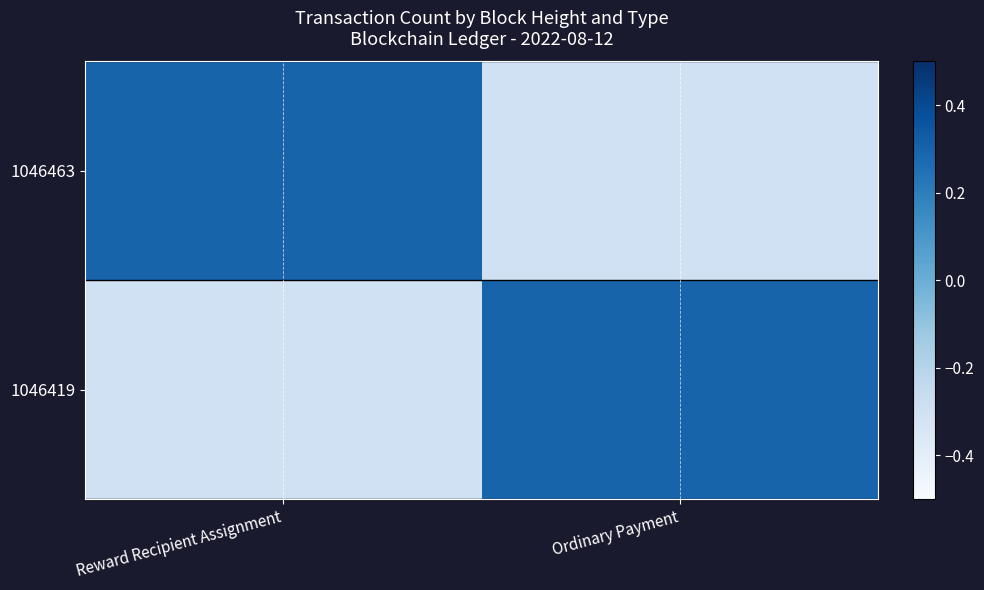

At which category does the chart reach its minimum across all series?

Ordinary Payment